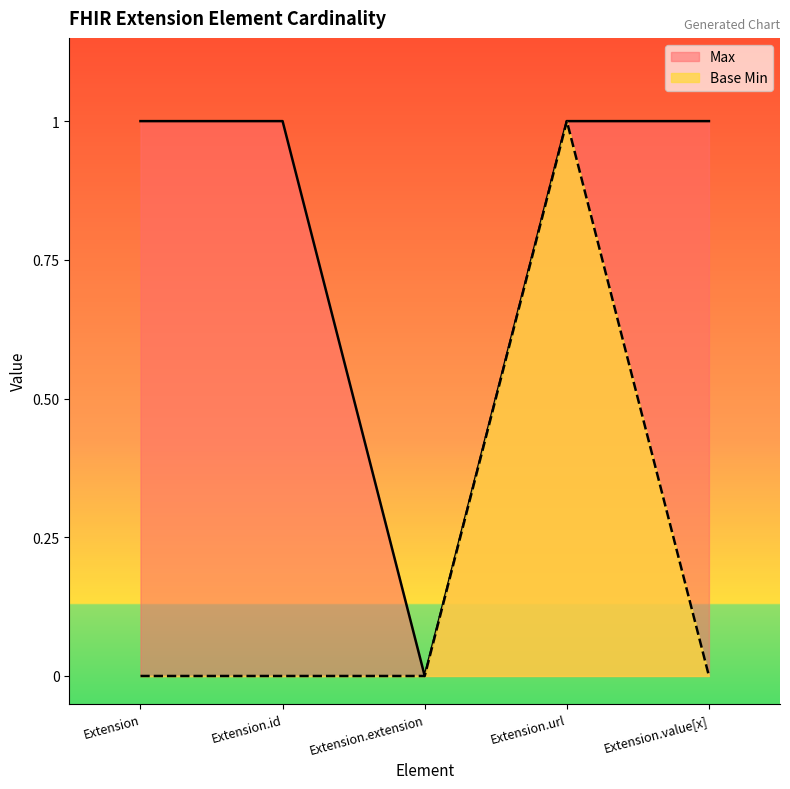

What is the label of the 3rd point from the right?

Extension.extension